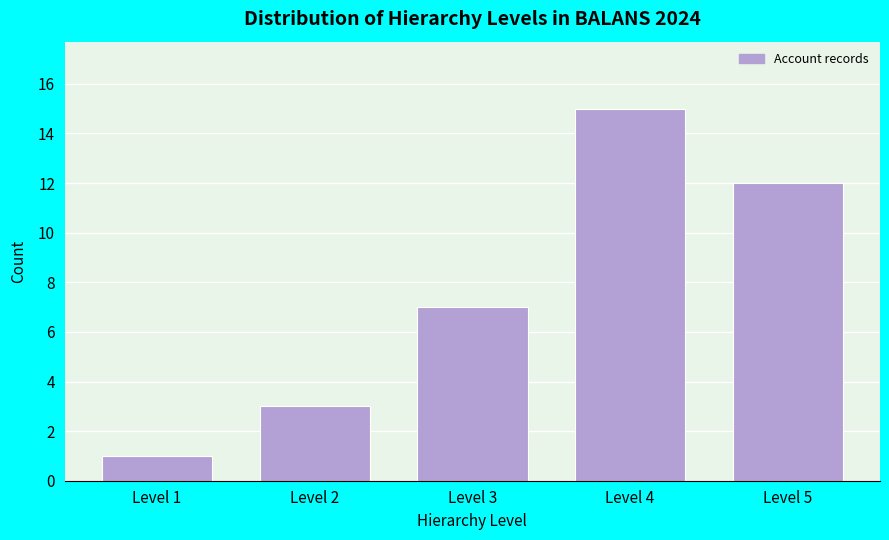

Reading left to right, what are all the values shown in this chart?

Level 1=1	Level 2=3	Level 3=7	Level 4=15	Level 5=12